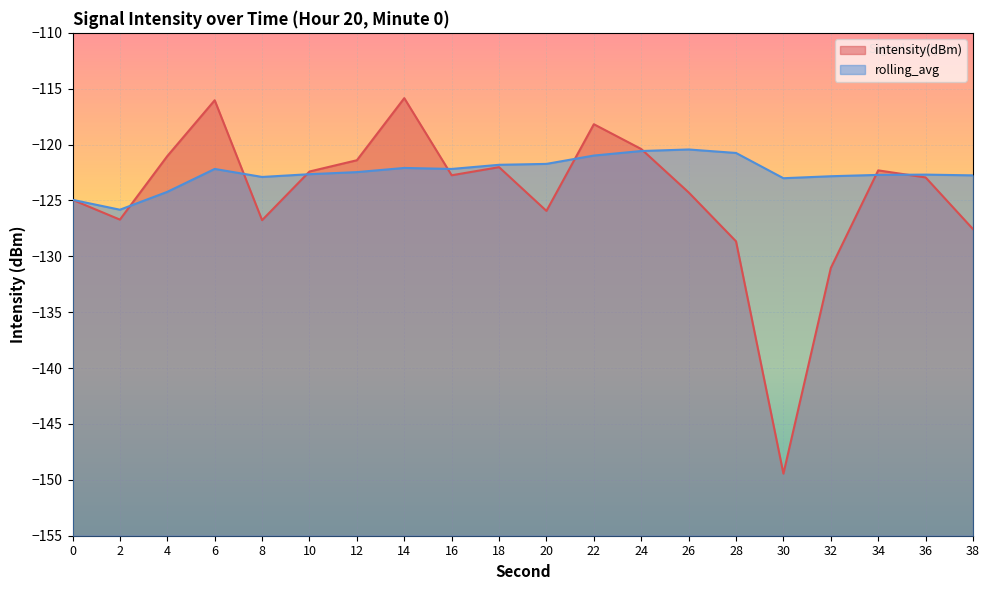

What is the difference between the intensity(dBm) values at 38 and 16?

4.8